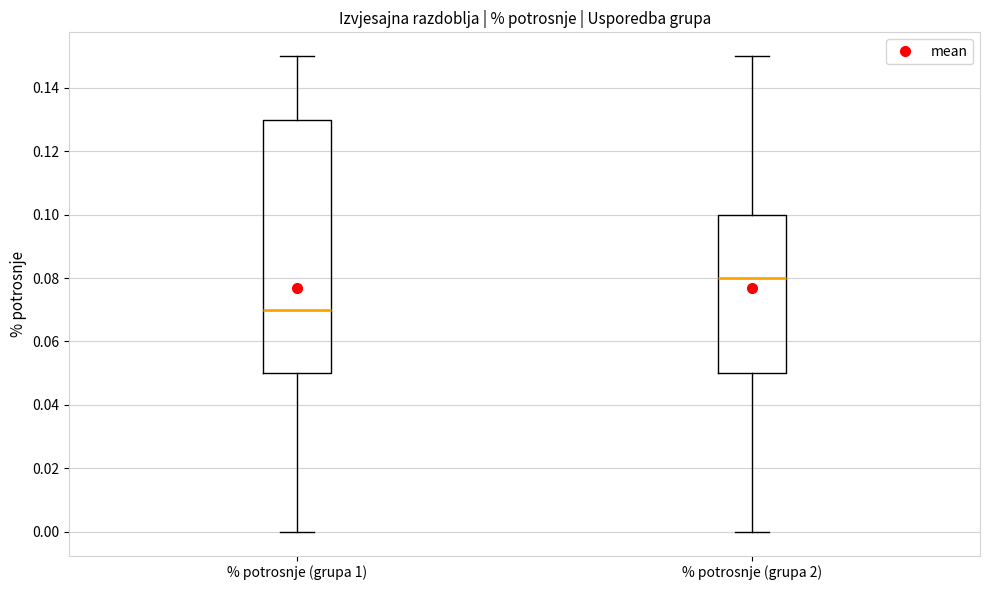

Which box is the tallest, from its lower edge to its upper edge?

% potrosnje (grupa 1)